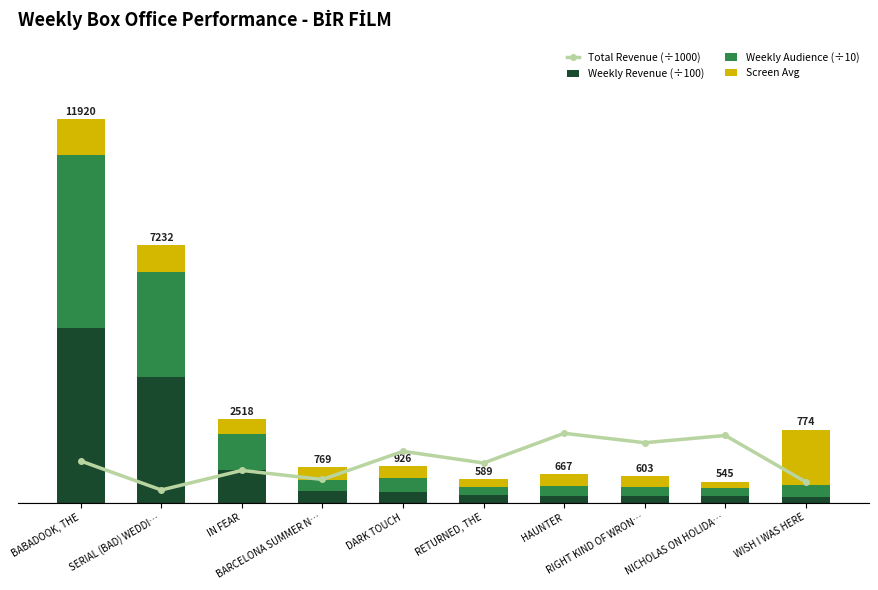

What is the difference between the second highest and minimum values in the Weekly Revenue (÷100) series?

828.0